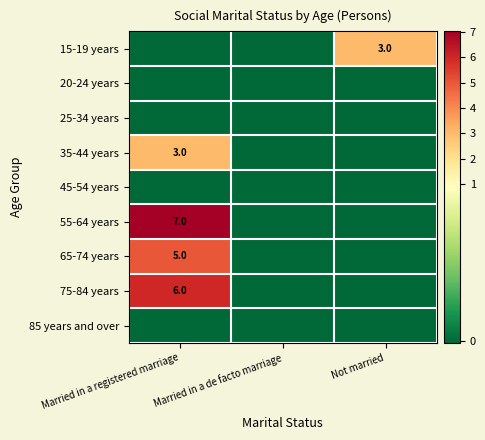

Is it true that 35-44 years equals 3 at Married in a registered marriage?

True